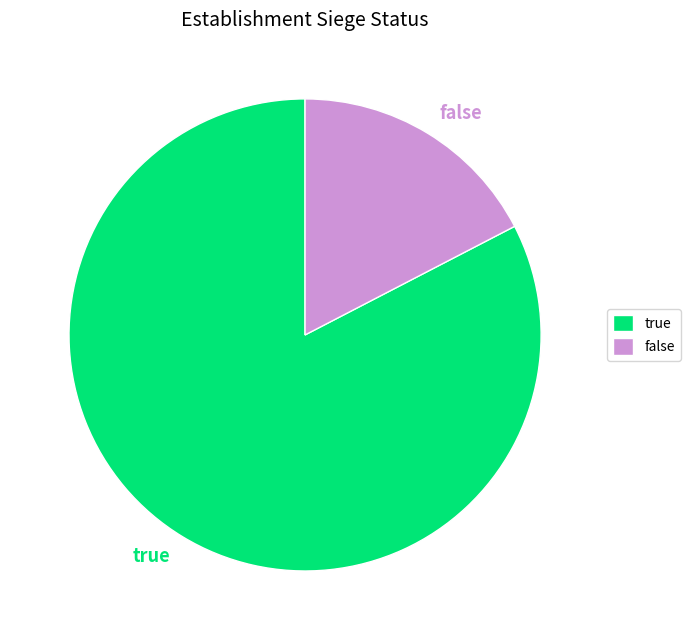

Which has a higher value, true or false?

true